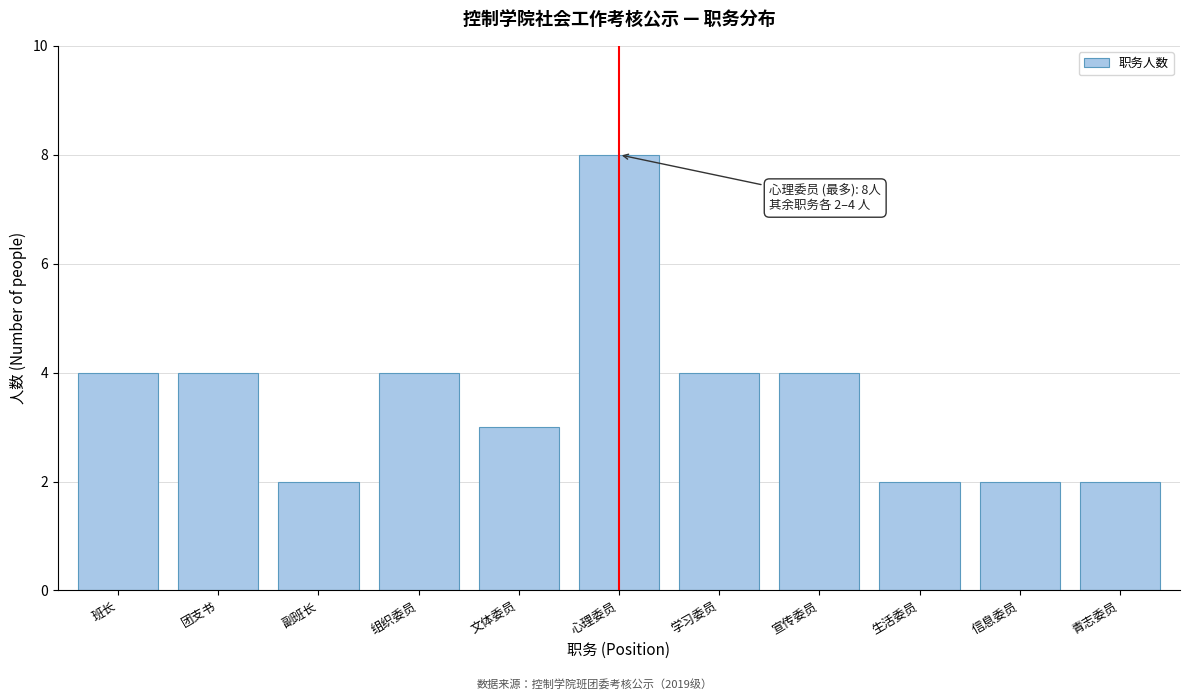

Reading left to right, list all the values displayed in this chart.

4	4	2	4	3	8	4	4	2	2	2